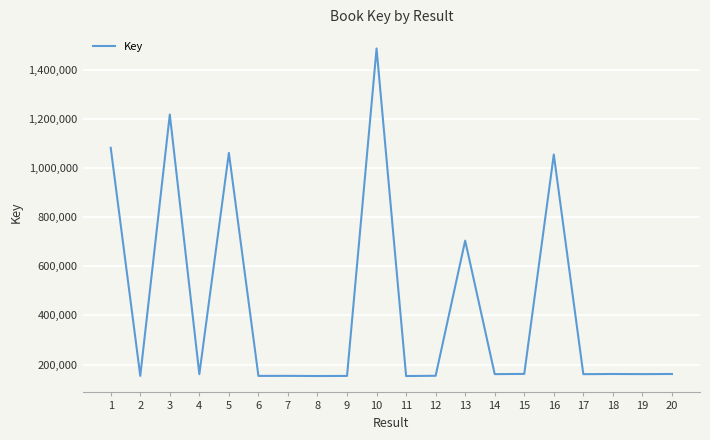

What is the maximum value shown in the chart?

1486132